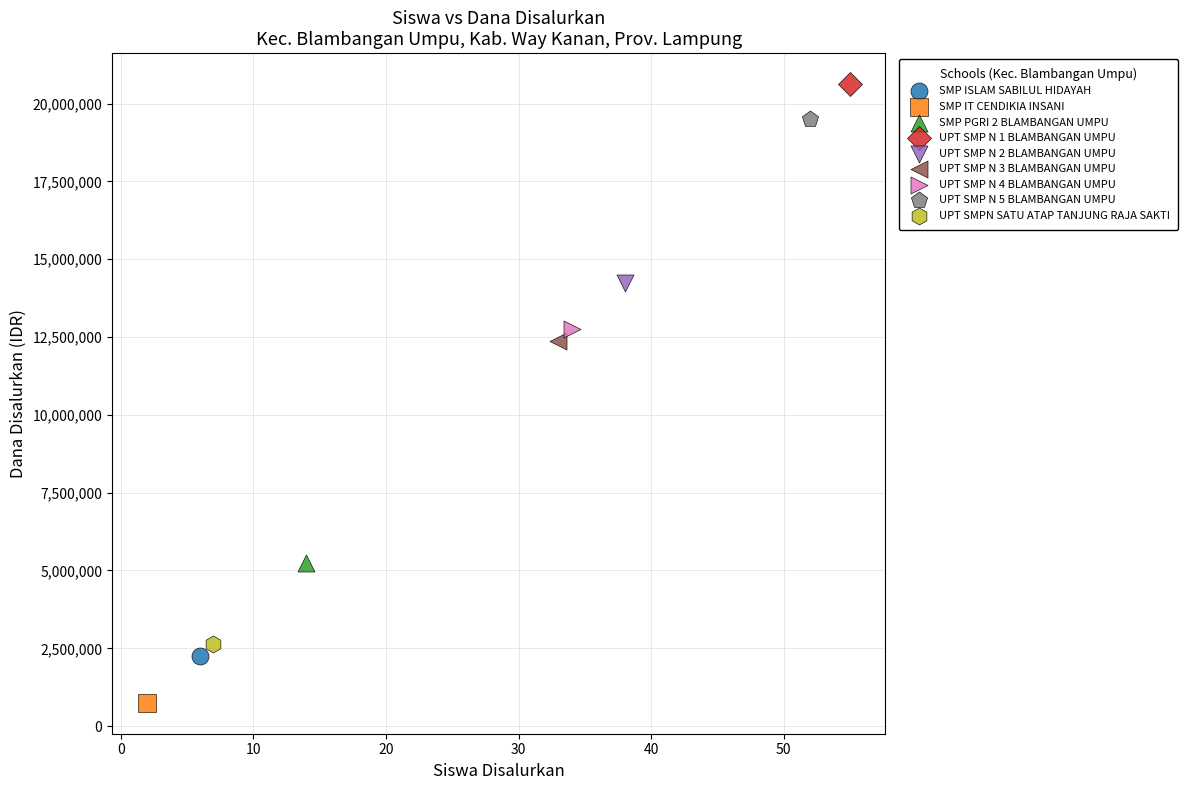

Which series reaches the maximum Y coordinate?

UPT SMP N 1 BLAMBANGAN UMPU